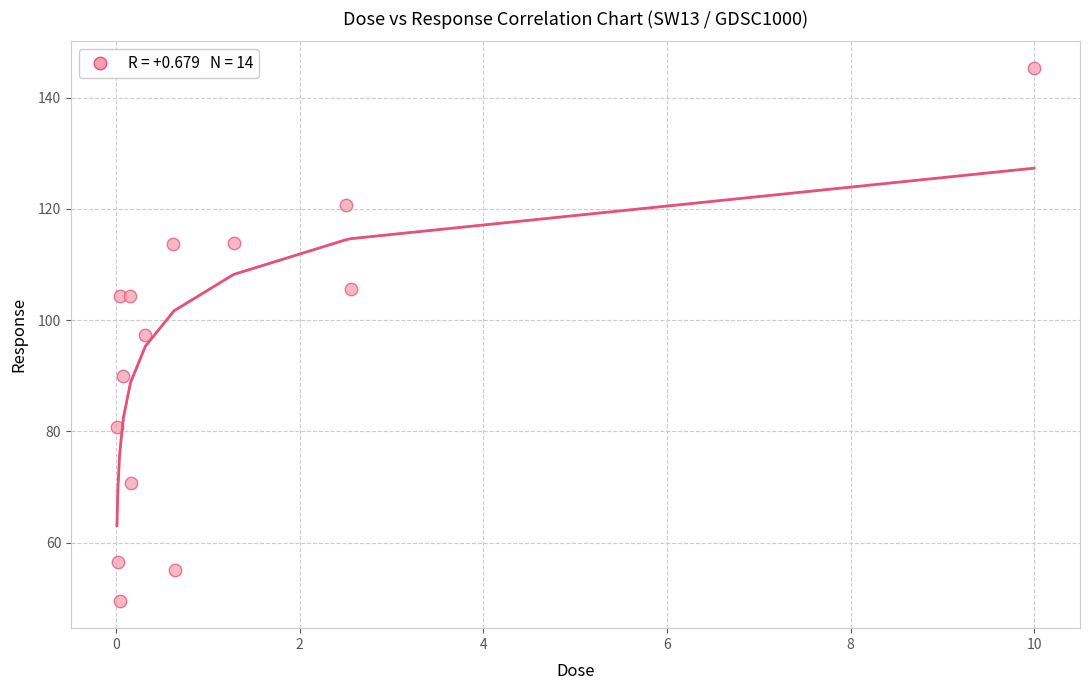

What is the range of X values (max minus min)?

10.0